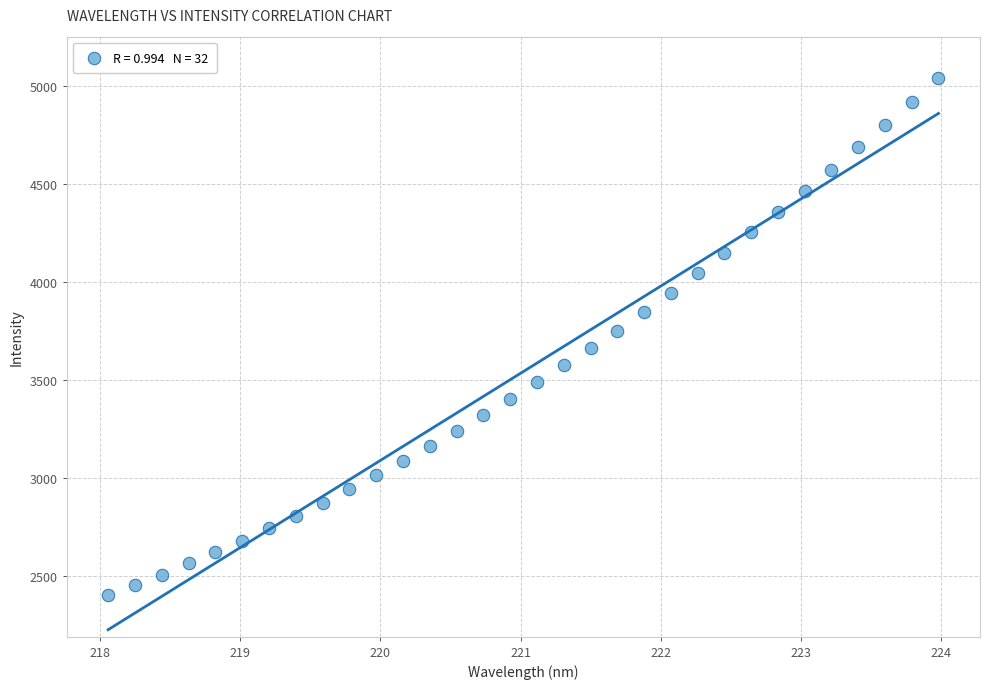

What is the range of Y values (max minus min)?

2636.8